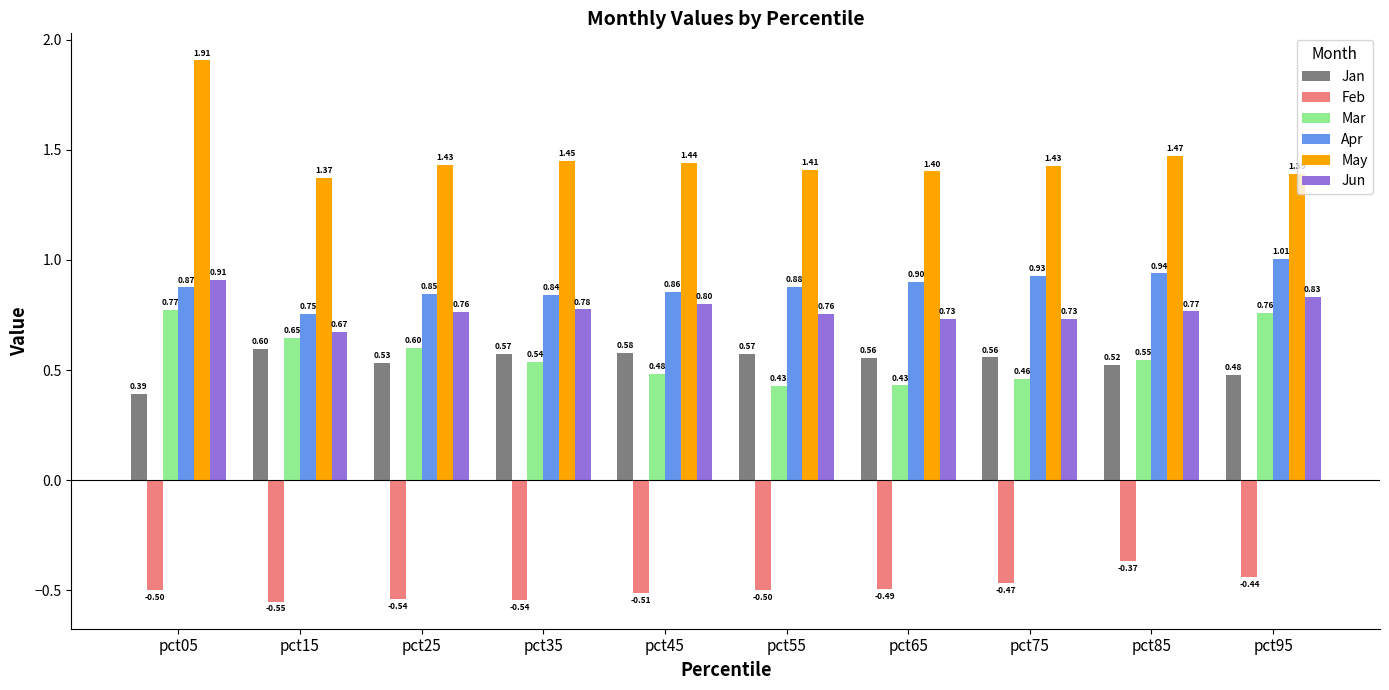

Rank the series at pct05 from lowest to highest value.

Feb, Jan, Mar, Apr, Jun, May